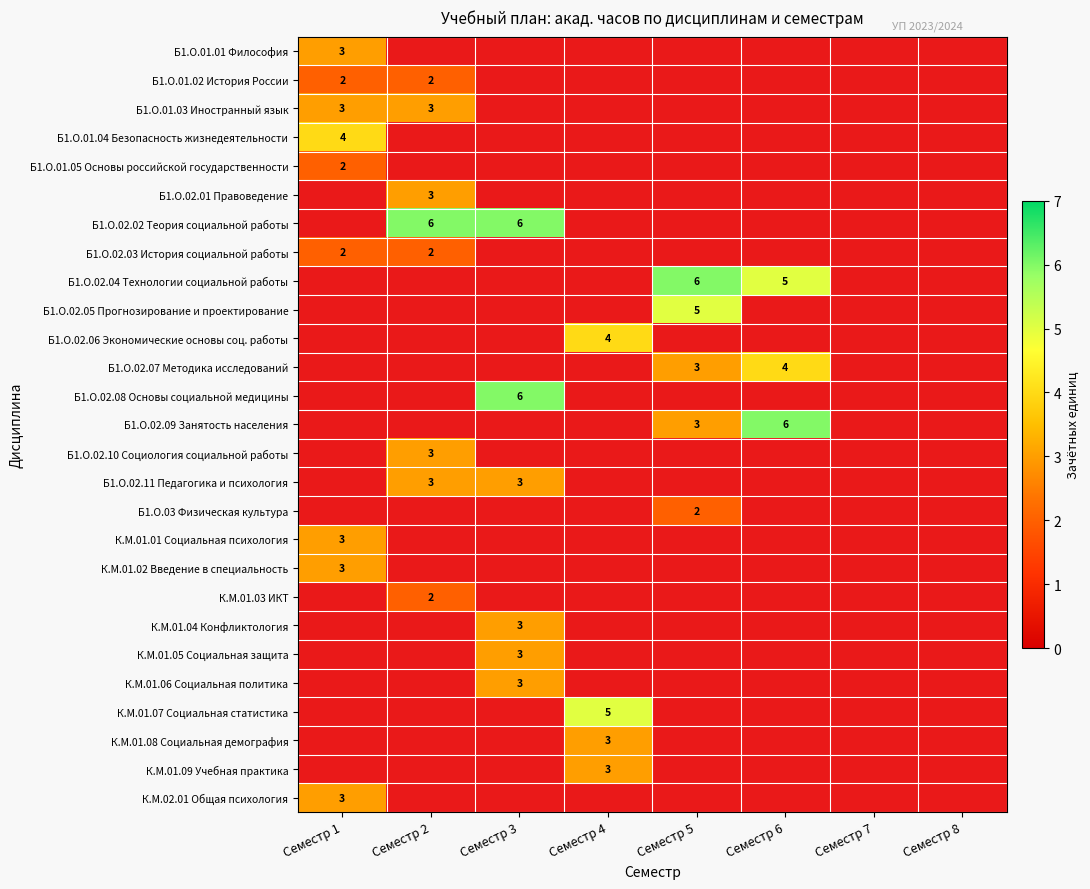

Is it true that Б1.О.02.02 Теория социальной работы equals 6 at Семестр 2?

True